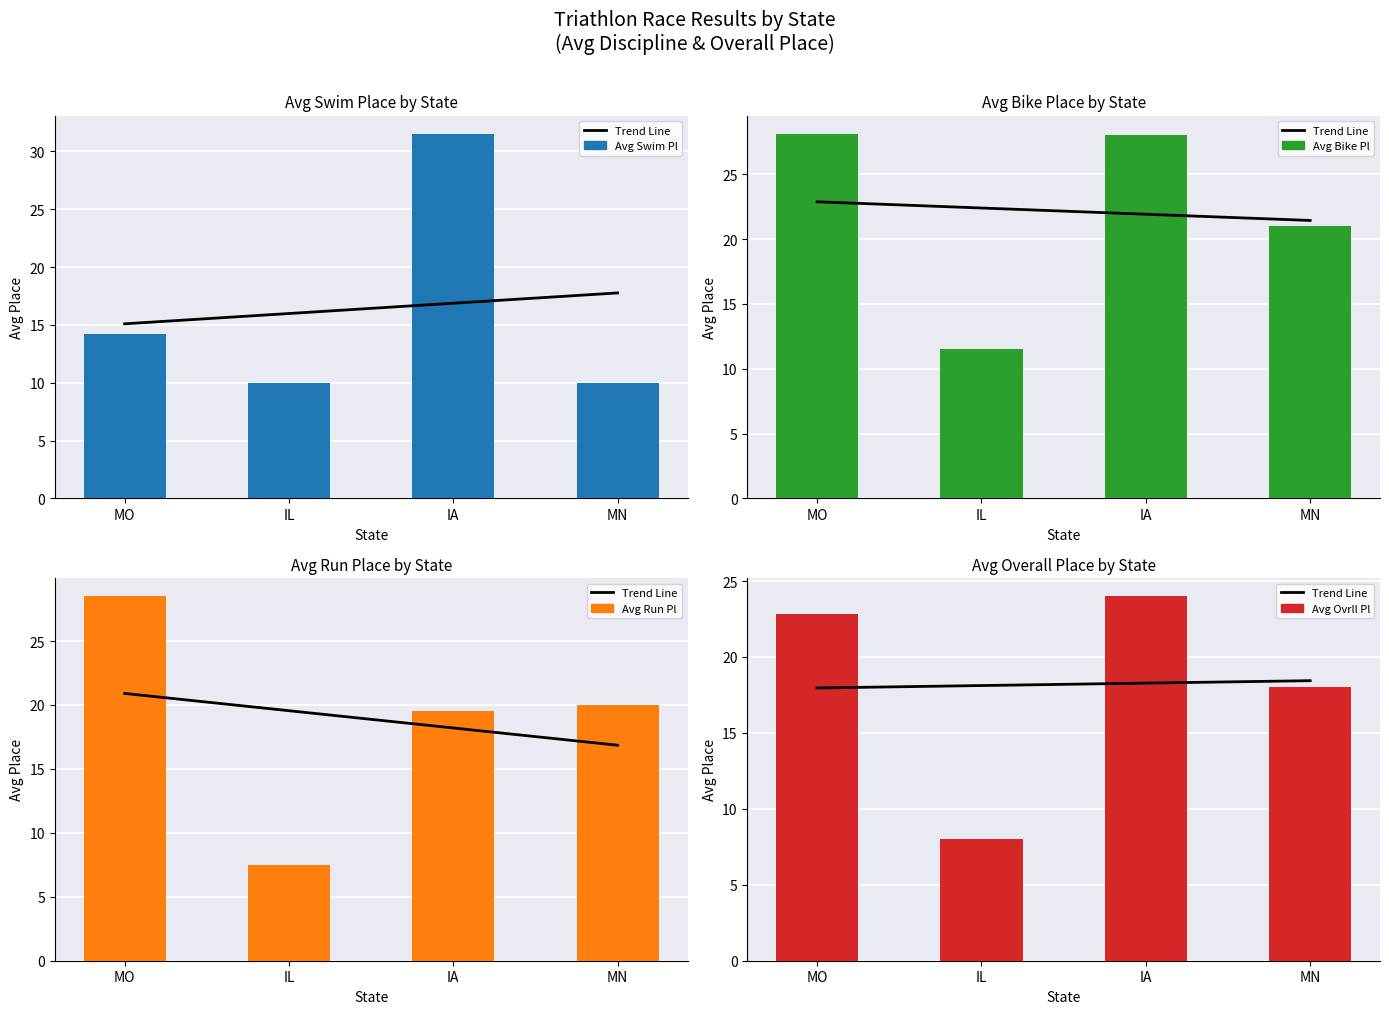

Rank the series by their maximum value, from highest to lowest.

Avg Swim Pl, Avg Run Pl, Avg Bike Pl, Avg Ovrll Pl, Trend Line